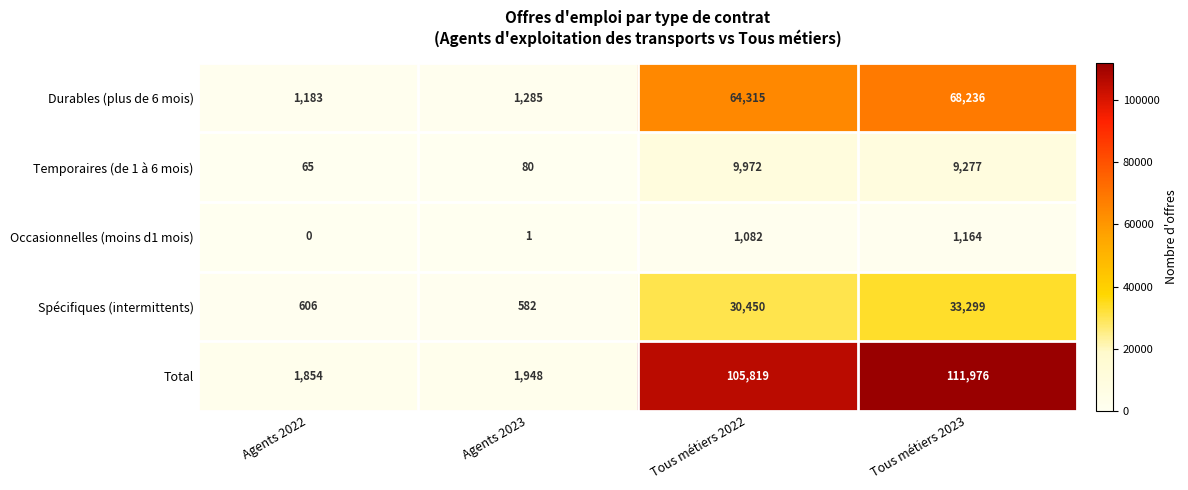

What is the sum of the Total values at Agents 2023 and Agents 2022?

3802